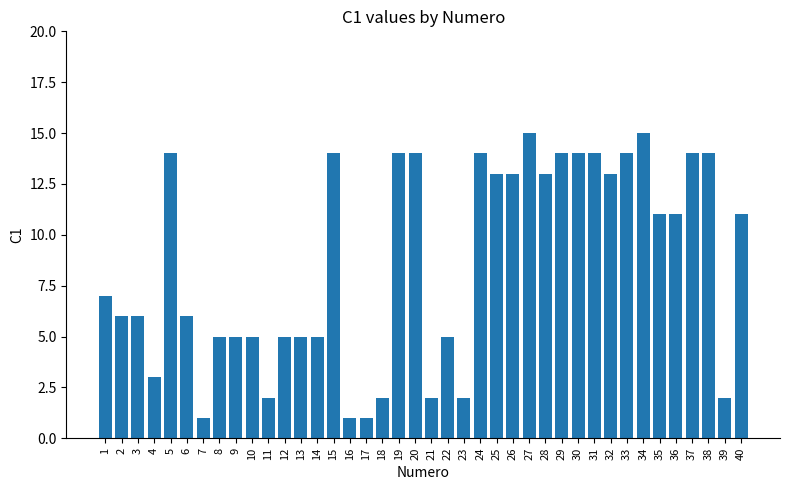

Reading right to left, list all the values displayed in this chart.

11	2	14	14	11	11	15	14	13	14	14	14	13	15	13	13	14	2	5	2	14	14	2	1	1	14	5	5	5	2	5	5	5	1	6	14	3	6	6	7